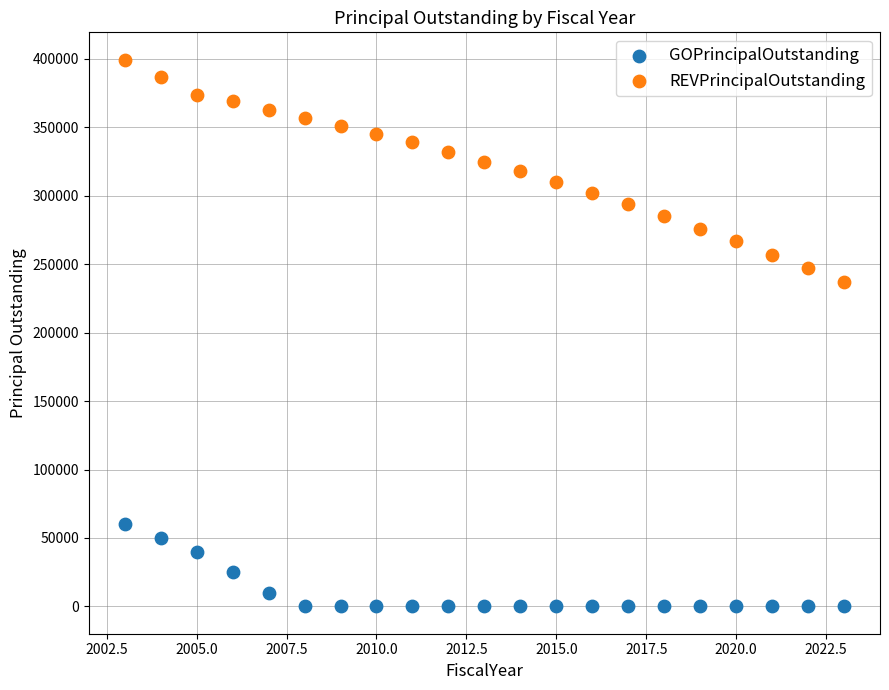

Across all series, what Y value is closest to 199750?

237000